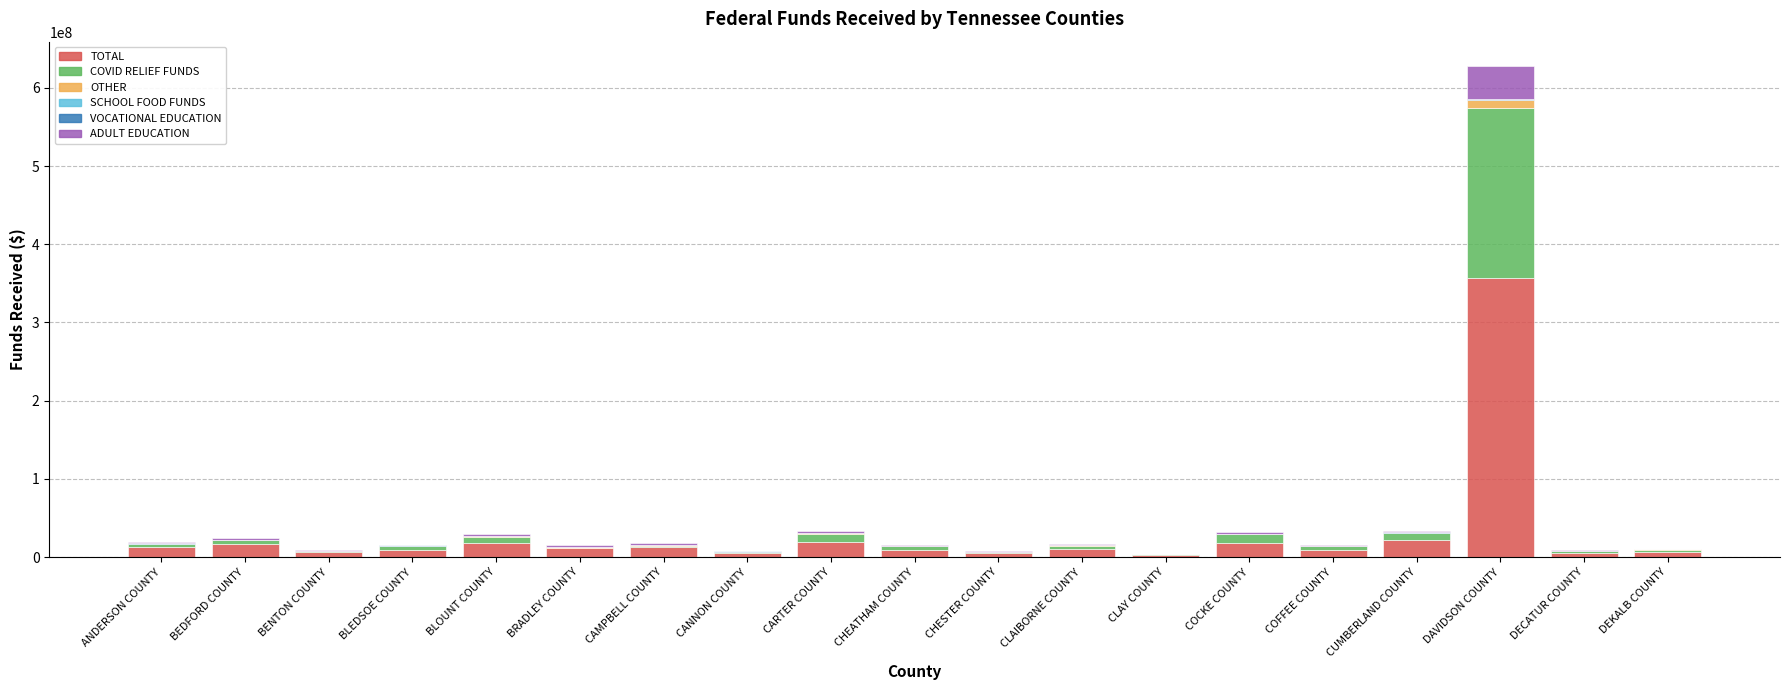

Is it true that TOTAL equals 16862948.9 at BEDFORD COUNTY?

True